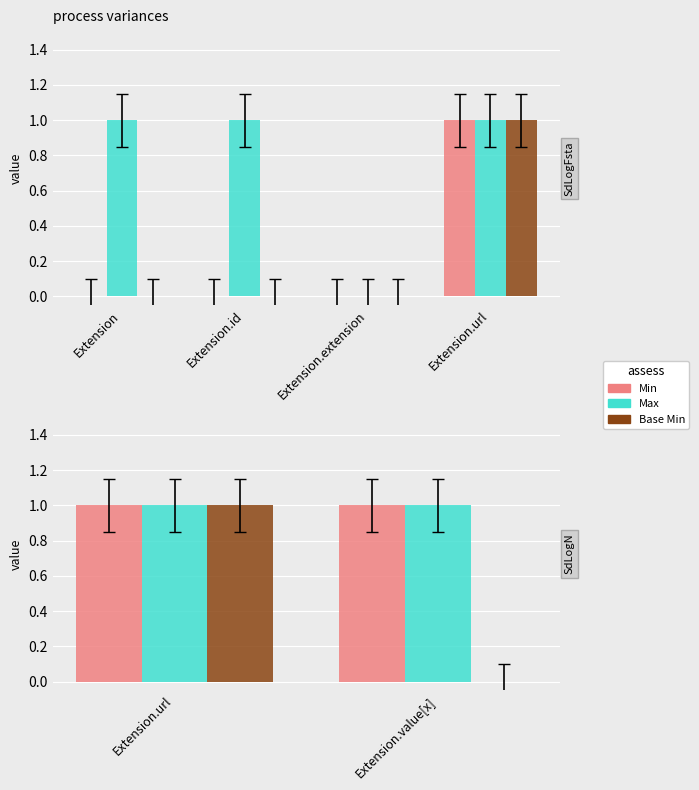

What is the label of the 2nd bar from the left?

Extension.id